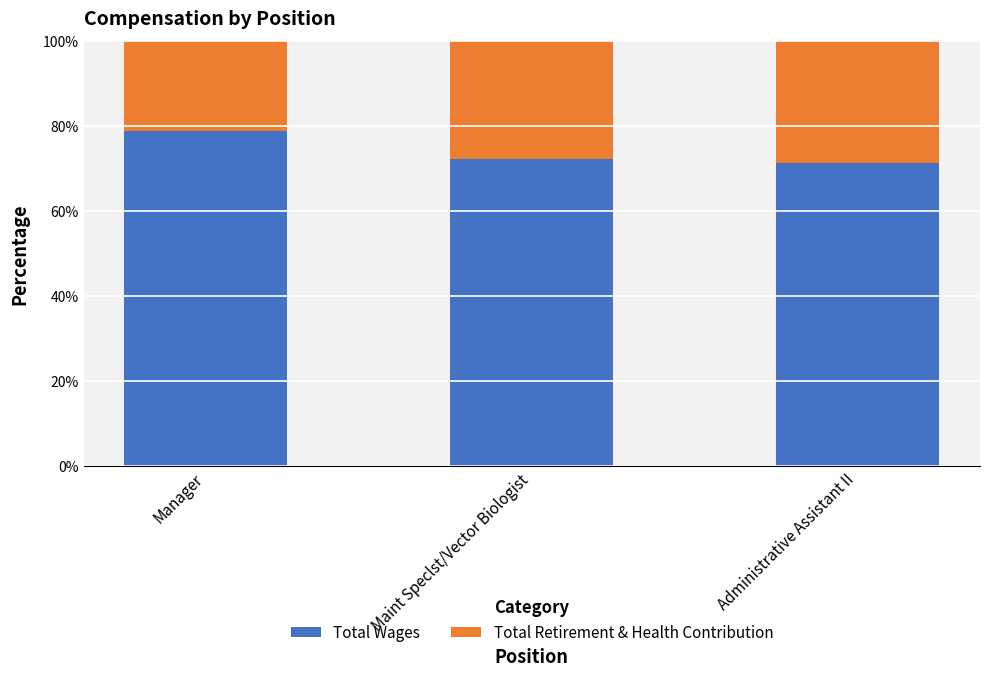

What value does the Total Wages series have at Administrative Assistant II?

71.4